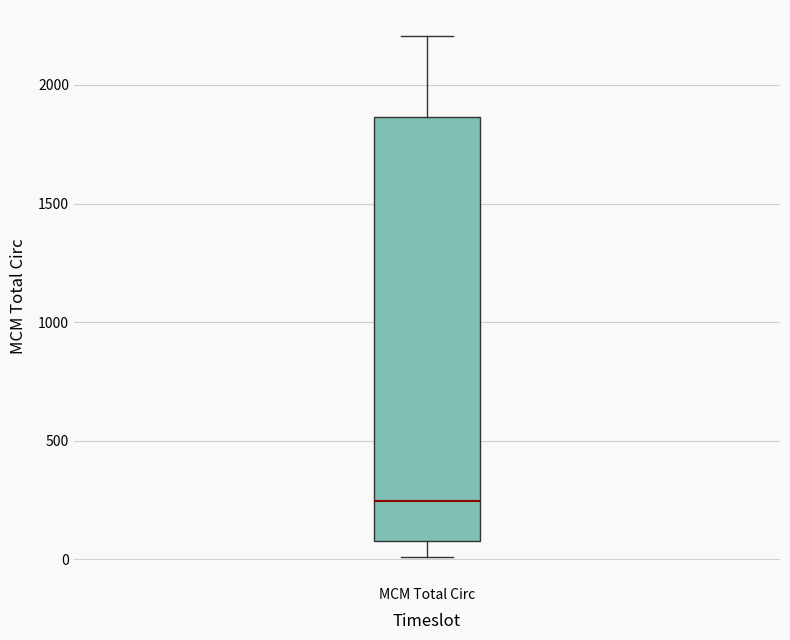

Transcribe this box plot: give where the median line is, the range the box spans, and where the two whiskers end, as read against the y-axis. The values are not printed on the chart, so give them approximately, as read against the axis.

median 250, box 100 to 1850, whiskers 0 to 2200